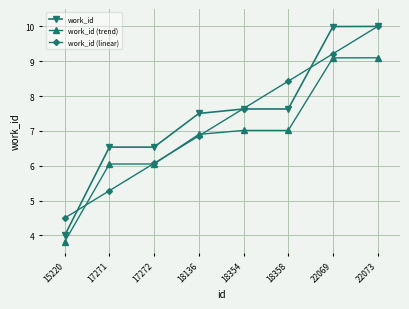

List the labels in order of work_id (linear) value, largest first.

22073, 22069, 18358, 18354, 18136, 17272, 17271, 15220